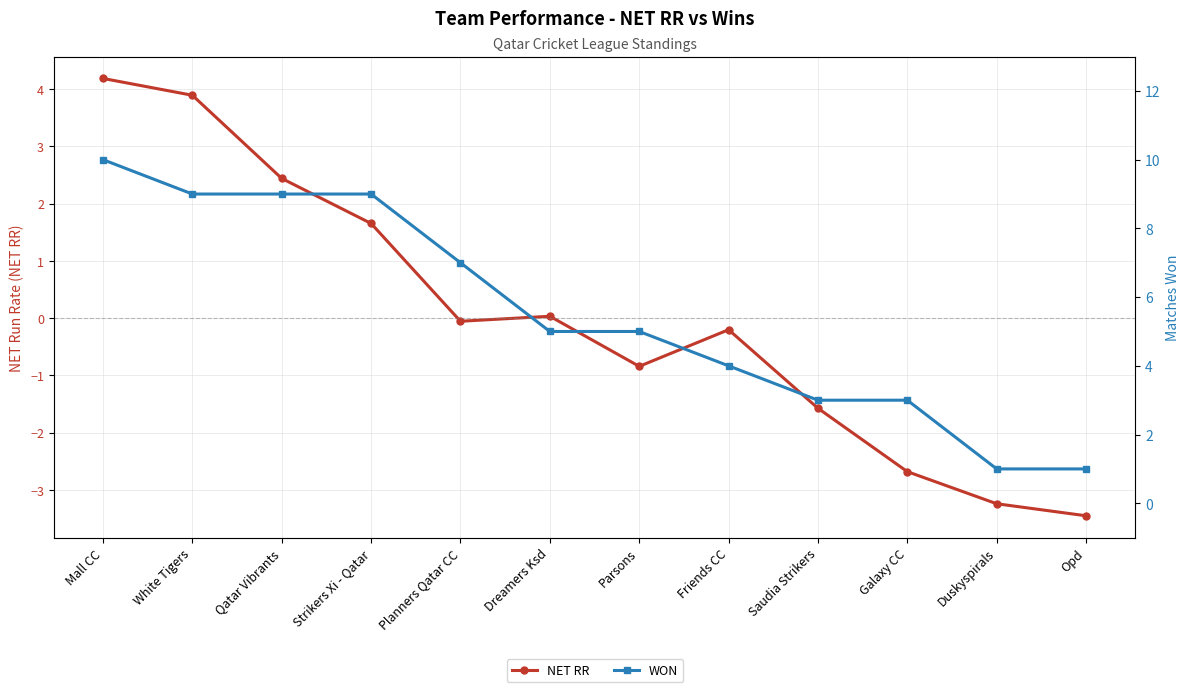

True or false: WON has more than 0 points higher than both neighbors.

False